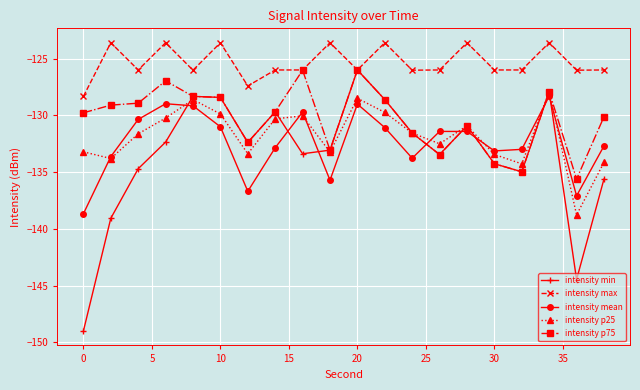

Which series has the largest total across all categories?

intensity max